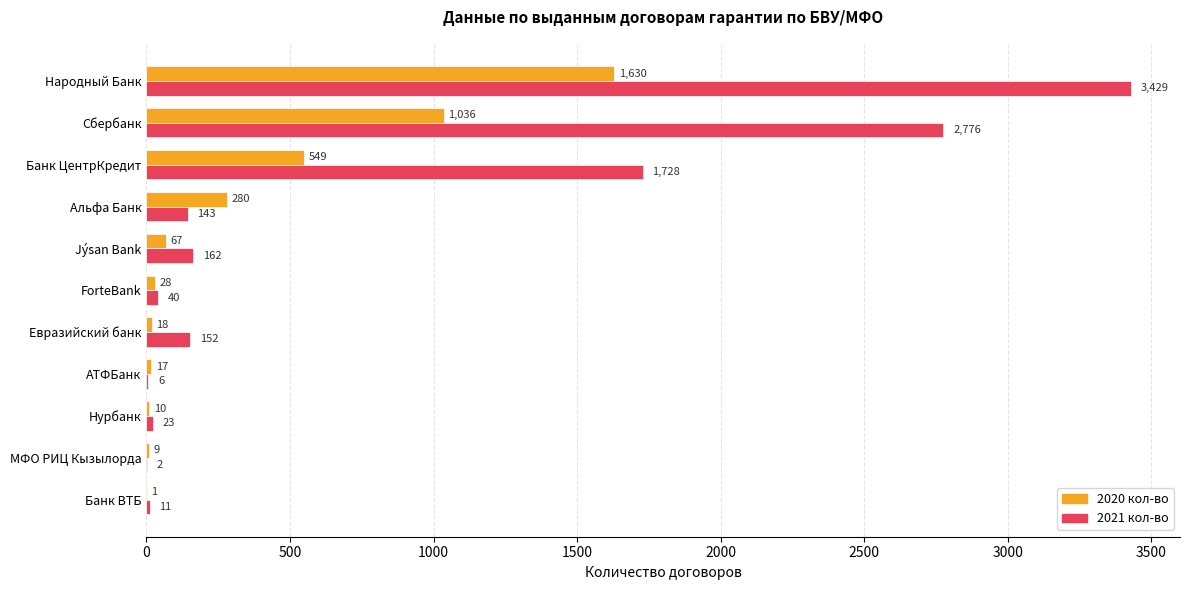

Which series changed the most between Альфа Банк and Евразийский банк?

2020 кол-во